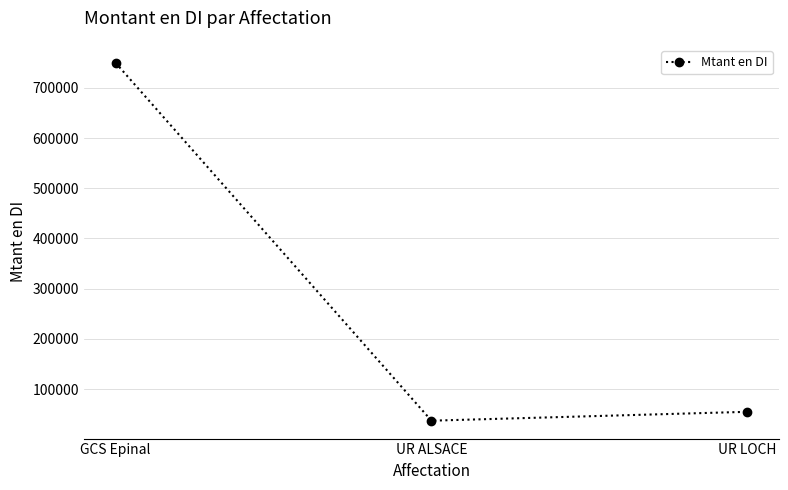

Reading left to right, what are all the values shown in this chart?

GCS Epinal=750000	UR ALSACE=37020	UR LOCH=54720